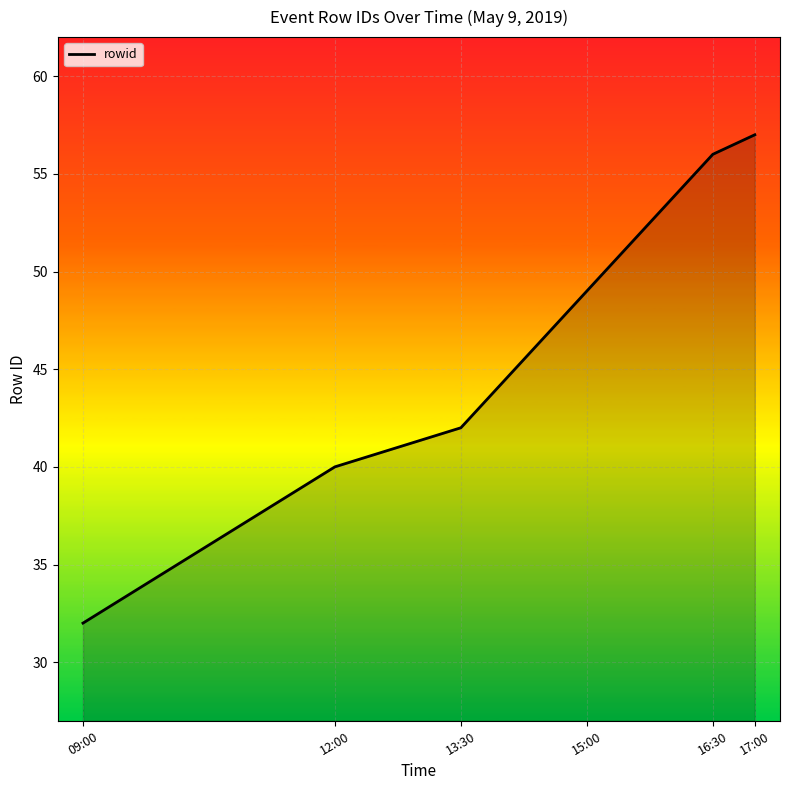

How many values are below 49?

3